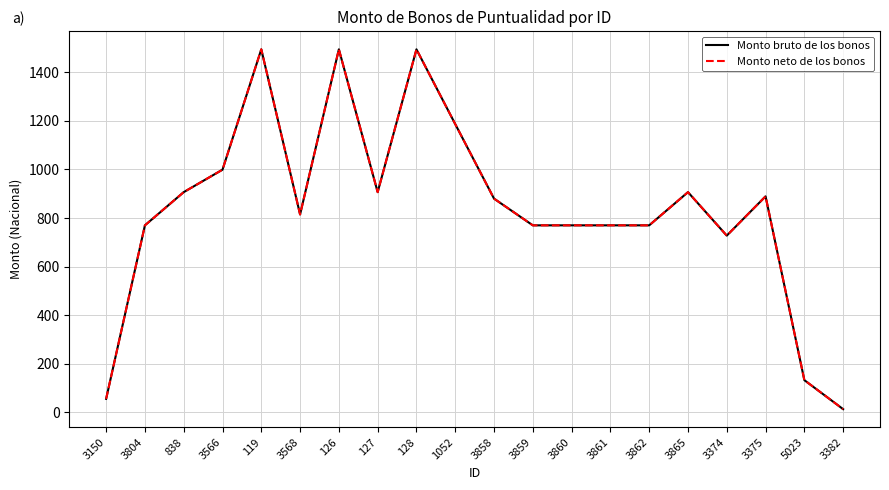

True or false: Monto neto de los bonos and Monto bruto de los bonos intersect in this chart.

False